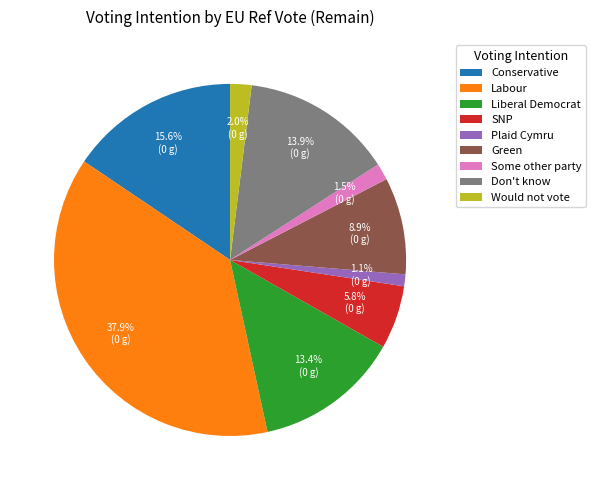

Which slice is the largest?

Labour